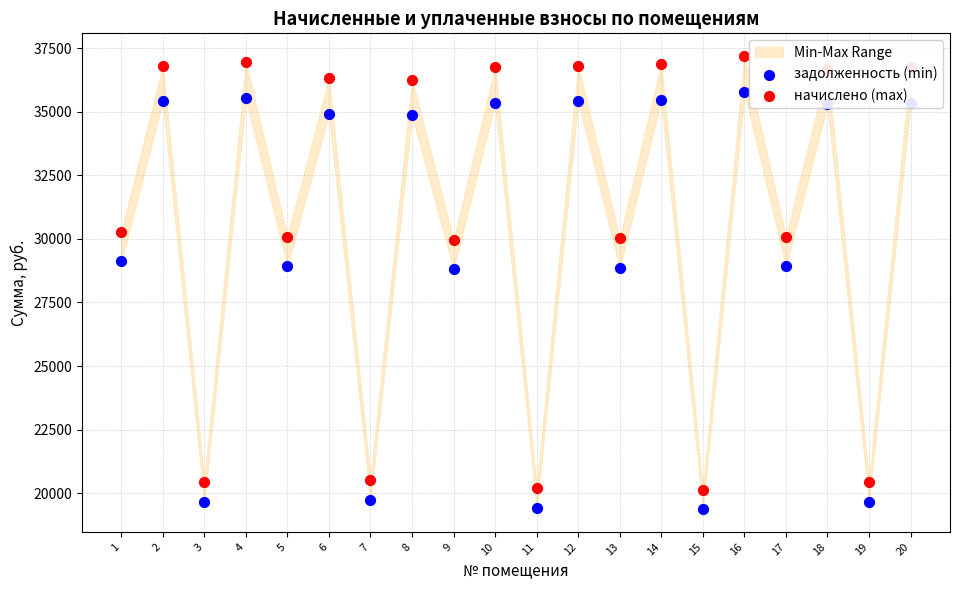

What is the total value across all series at 11?

39629.5